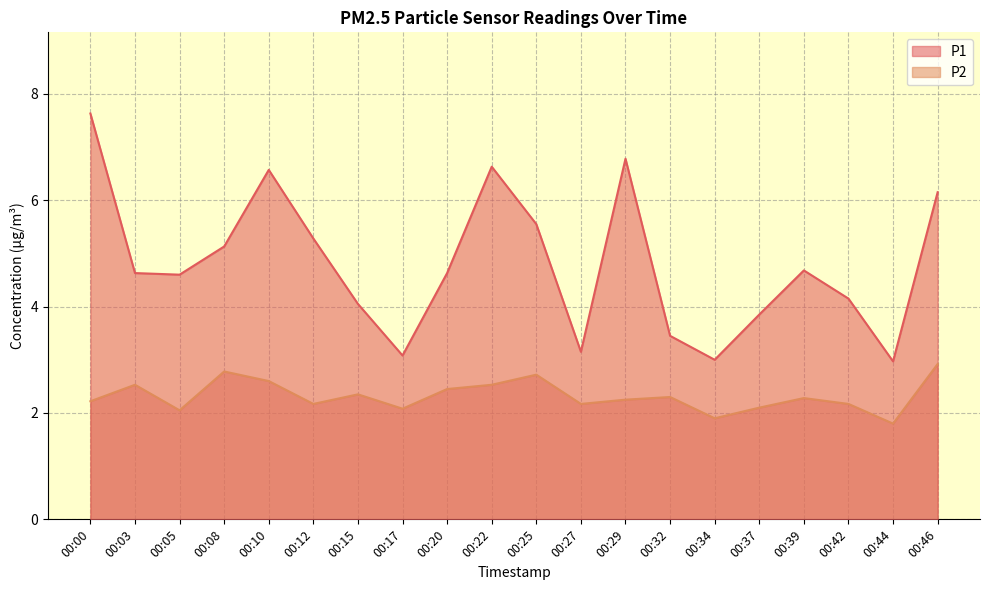

In P2, how many points are higher than both neighbors (excluding endpoints)?

6